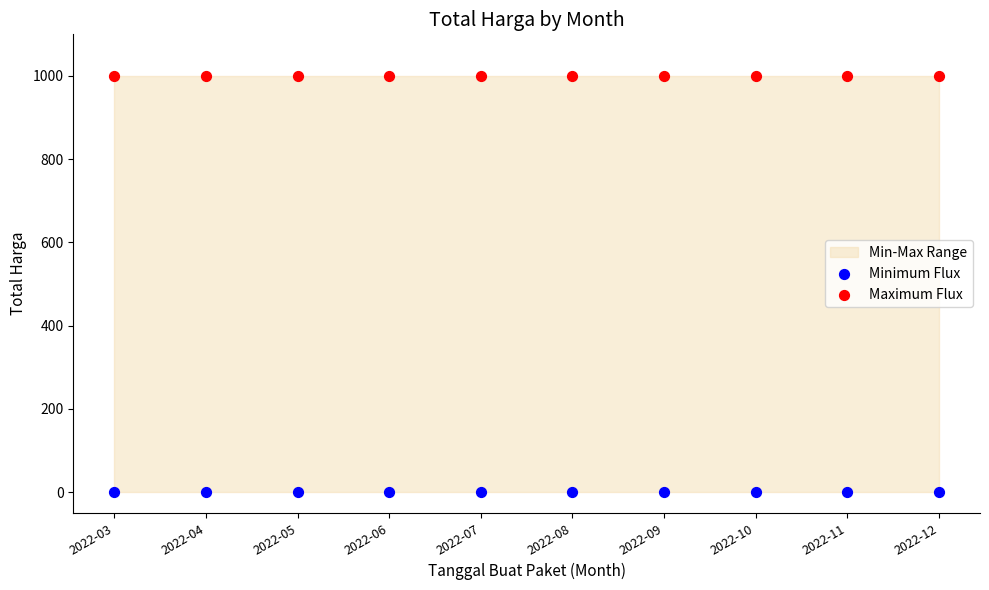

Which series contains the highest Y value?

Maximum Flux